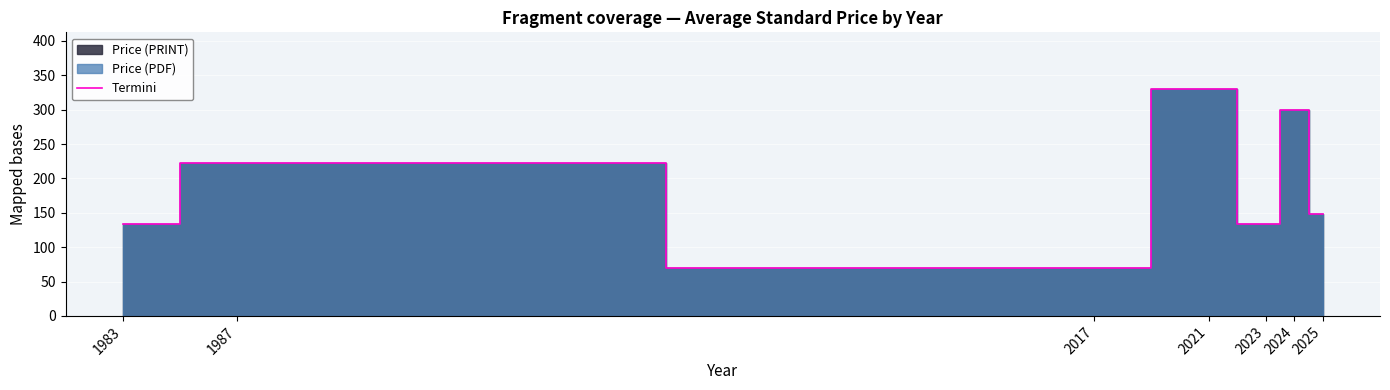

What is the value of the 4th point from the left?

330.0